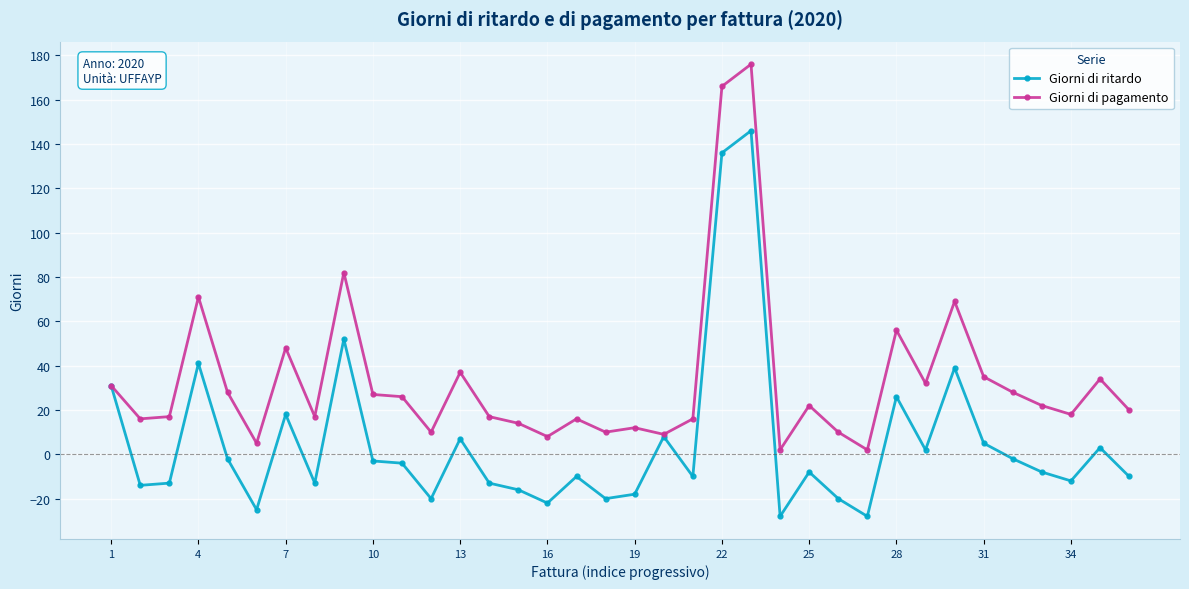

Which series has the largest total across all categories?

Giorni di pagamento